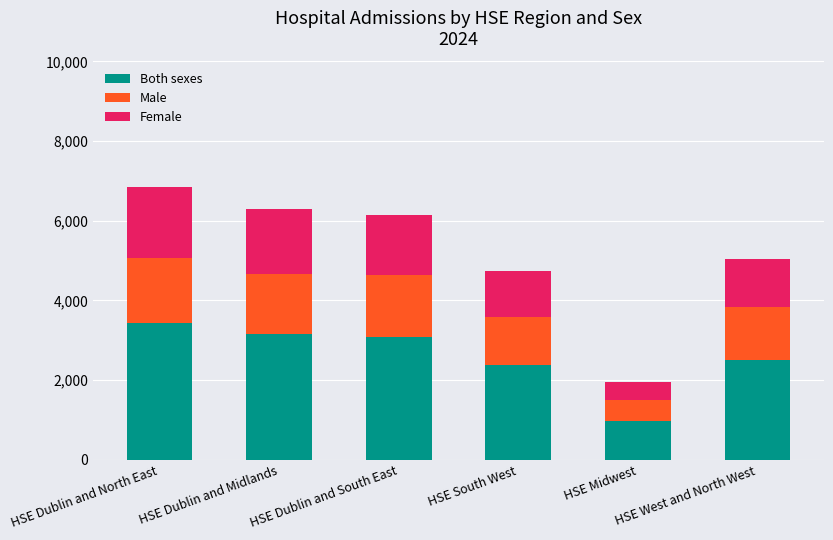

What is the lowest value of the Both sexes series?

980